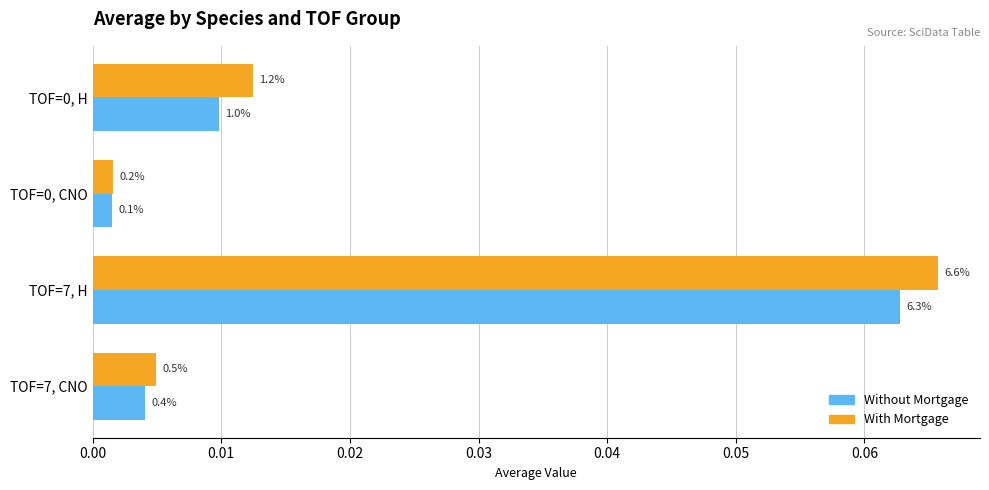

What are all the series names shown in the legend?

Without Mortgage, With Mortgage